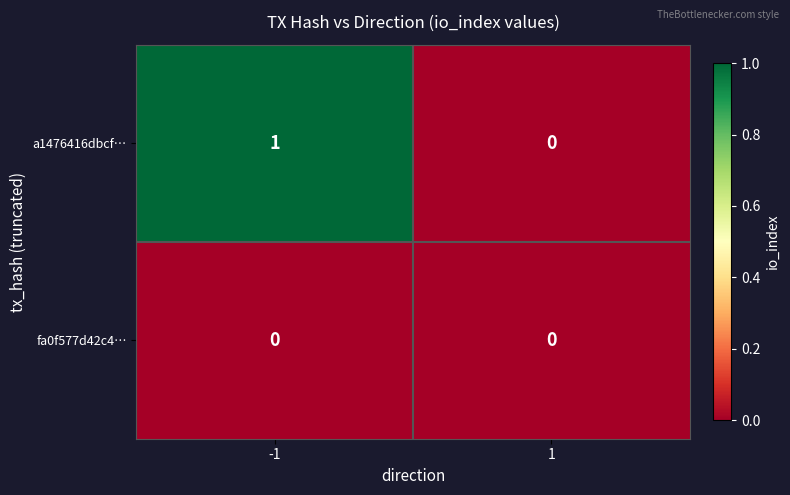

Which series has the largest total across all categories?

a1476416dbcf…